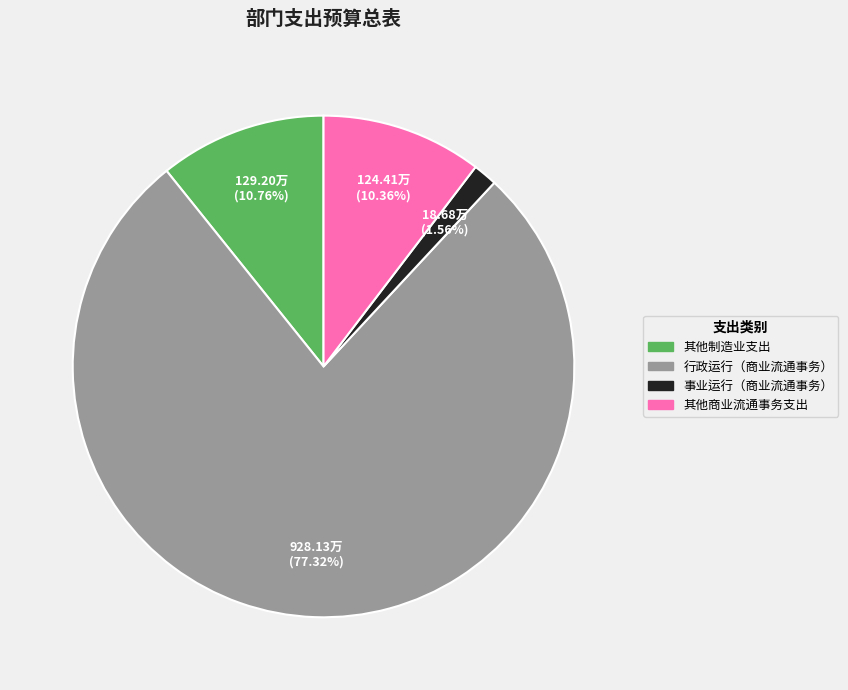

The 其他制造业支出 slice represents 11% of the pie. True or false?

True